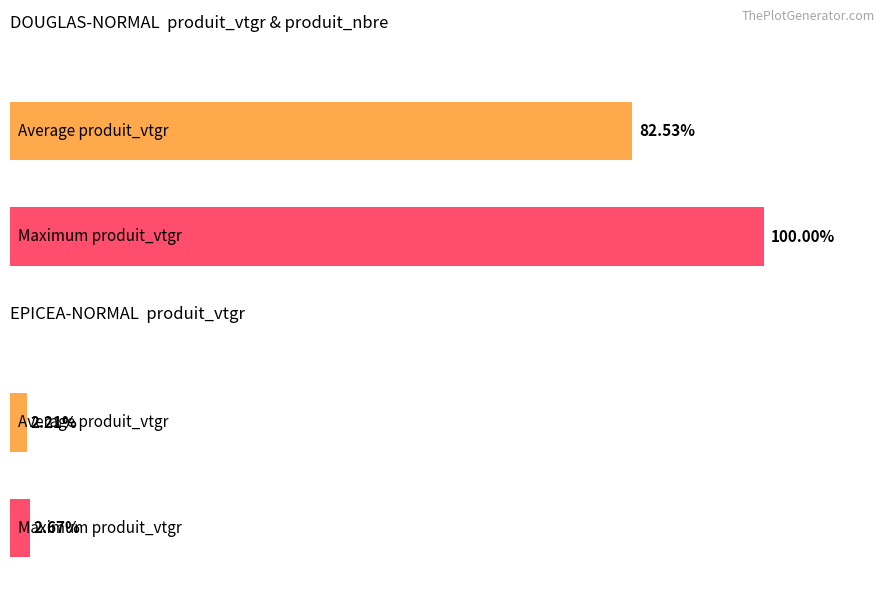

Rank the series by their average value, from highest to lowest.

produit_vtgr, produit_nbre